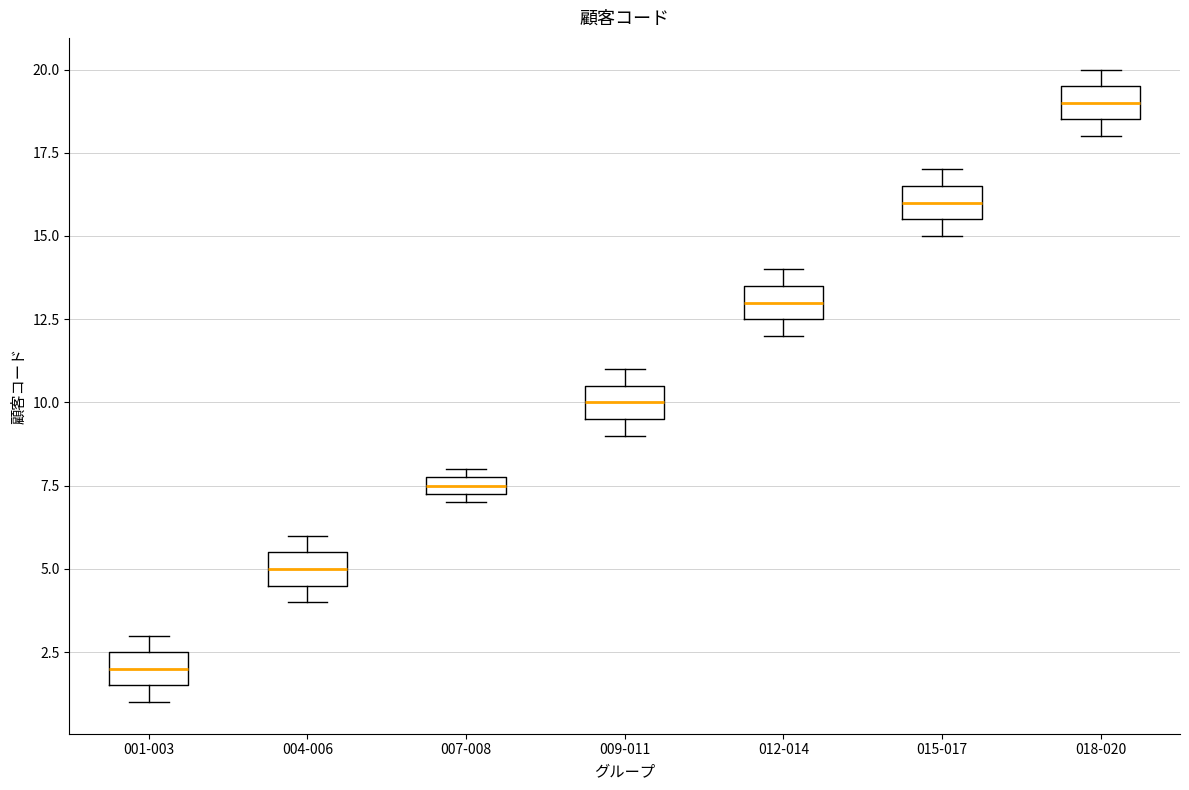

Which box has the highest median line?

018-020